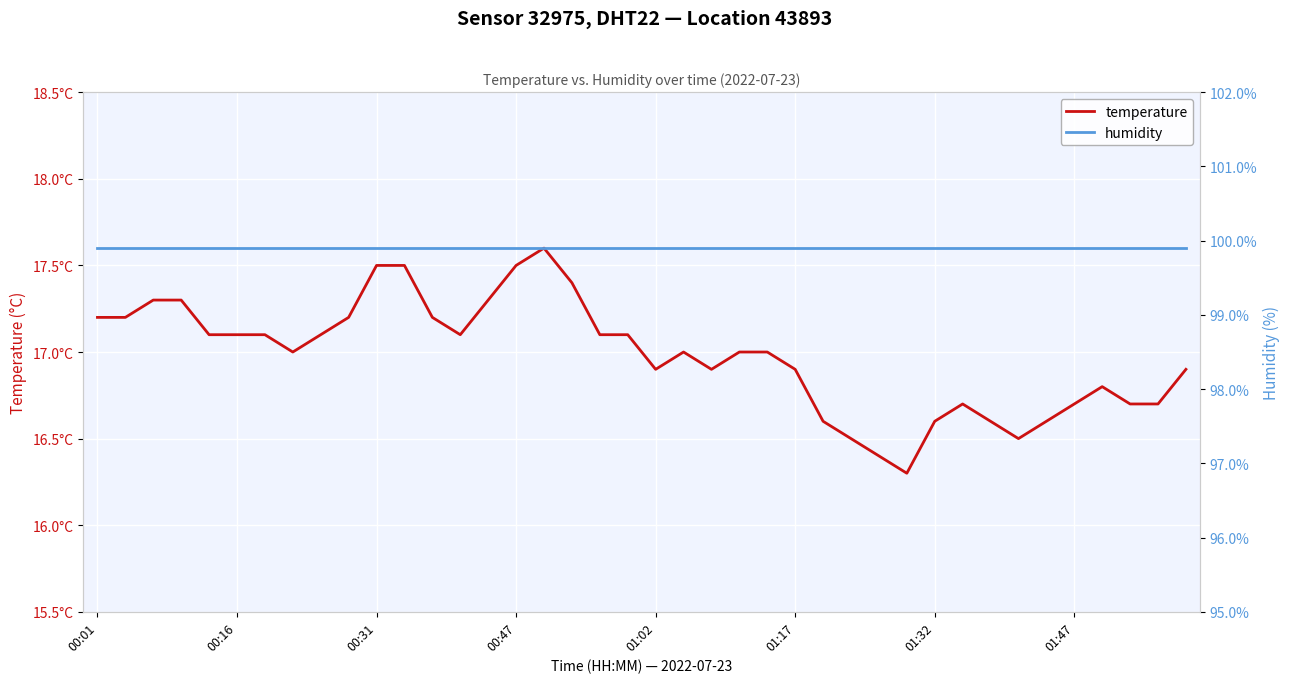

At which category is the sum across all series the highest?

16